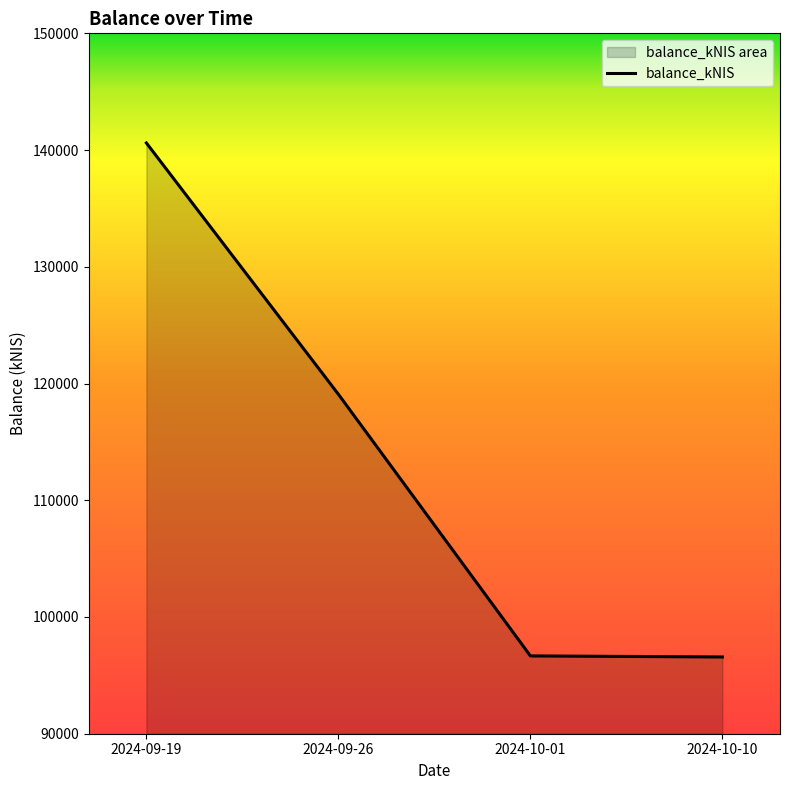

Is it true that the value at 2024-10-10 is 31372.9?

False